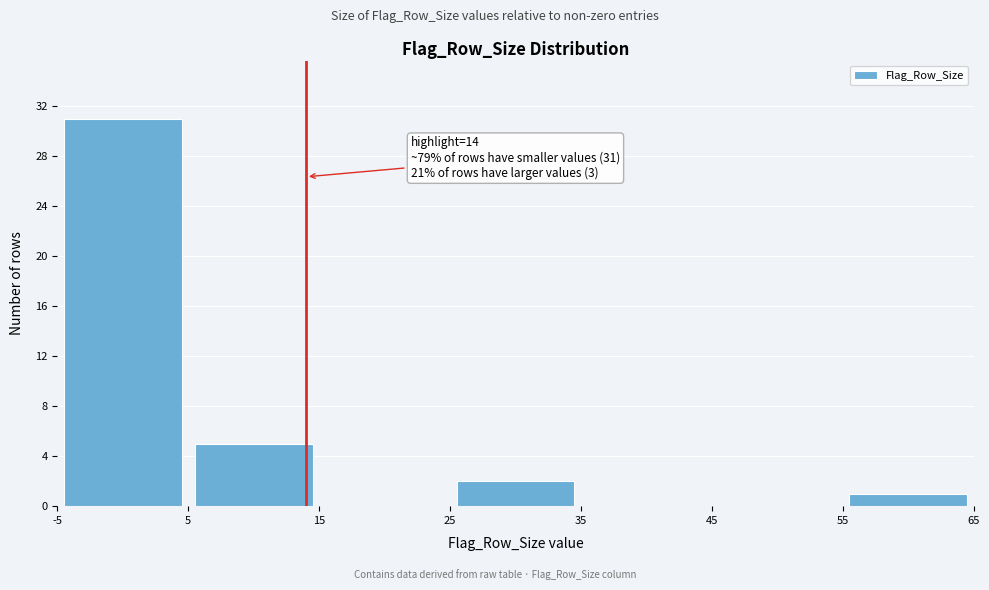

Which range on the x-axis has the tallest bar?

-5 to 5